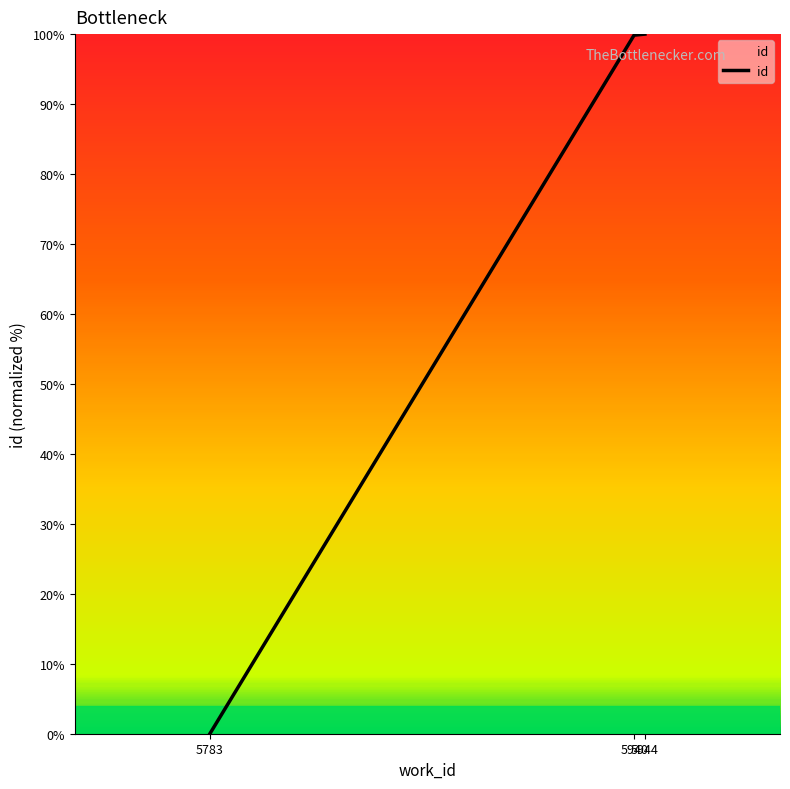

What is the difference between the maximum and minimum values?

100.0